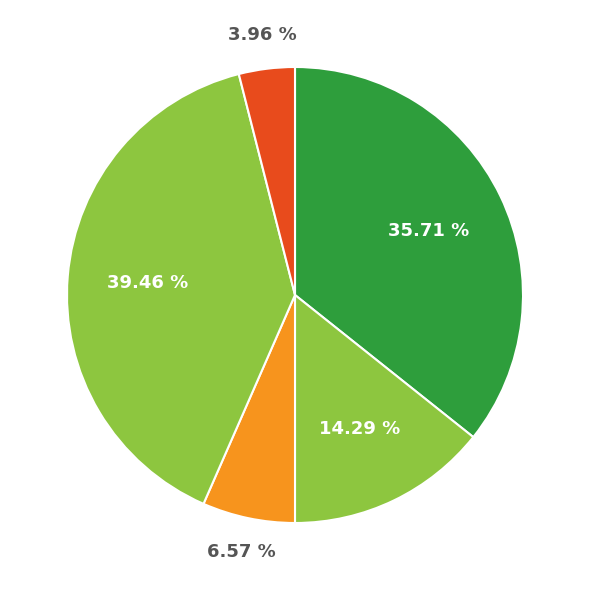

Count the number of slices in the pie.

5